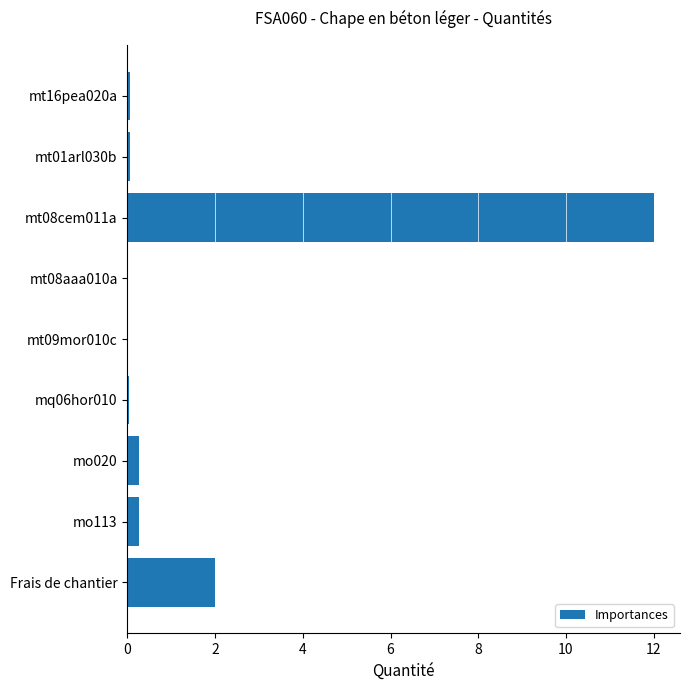

True or false: the data shows 12.0 at mt08cem011a.

True